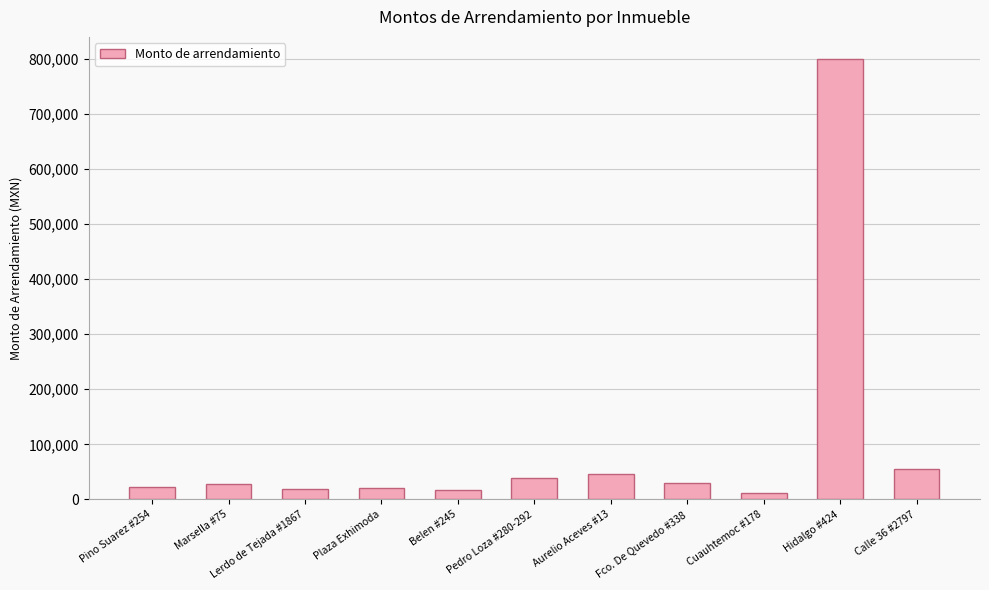

Where is the data nearest to the value 405565?

Calle 36 #2797